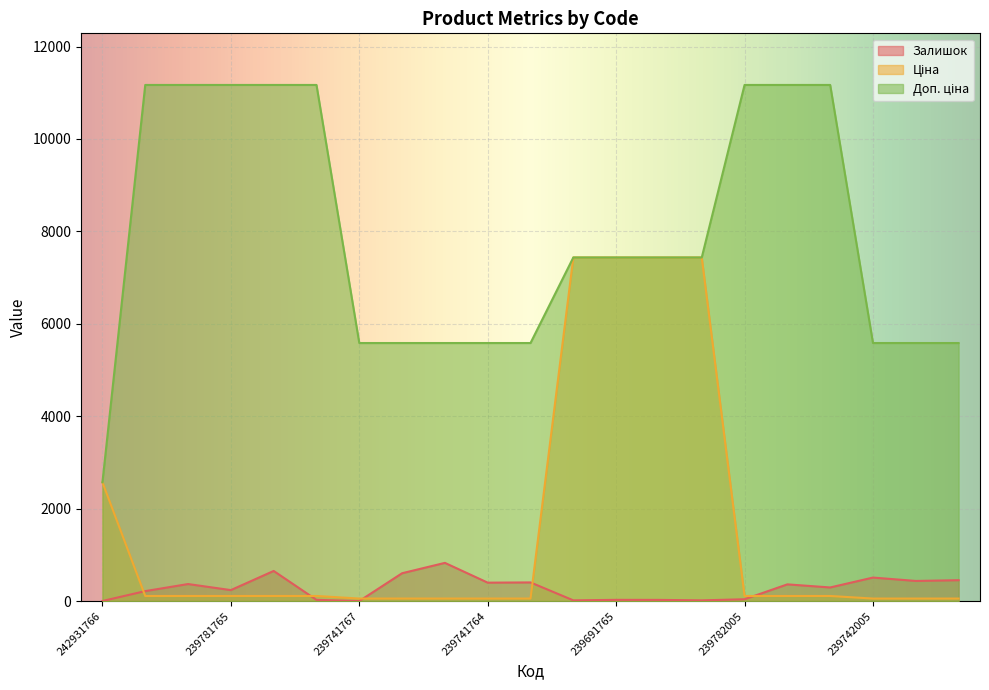

Rank the series by their maximum value, from lowest to highest.

Залишок, Ціна, Доп. ціна